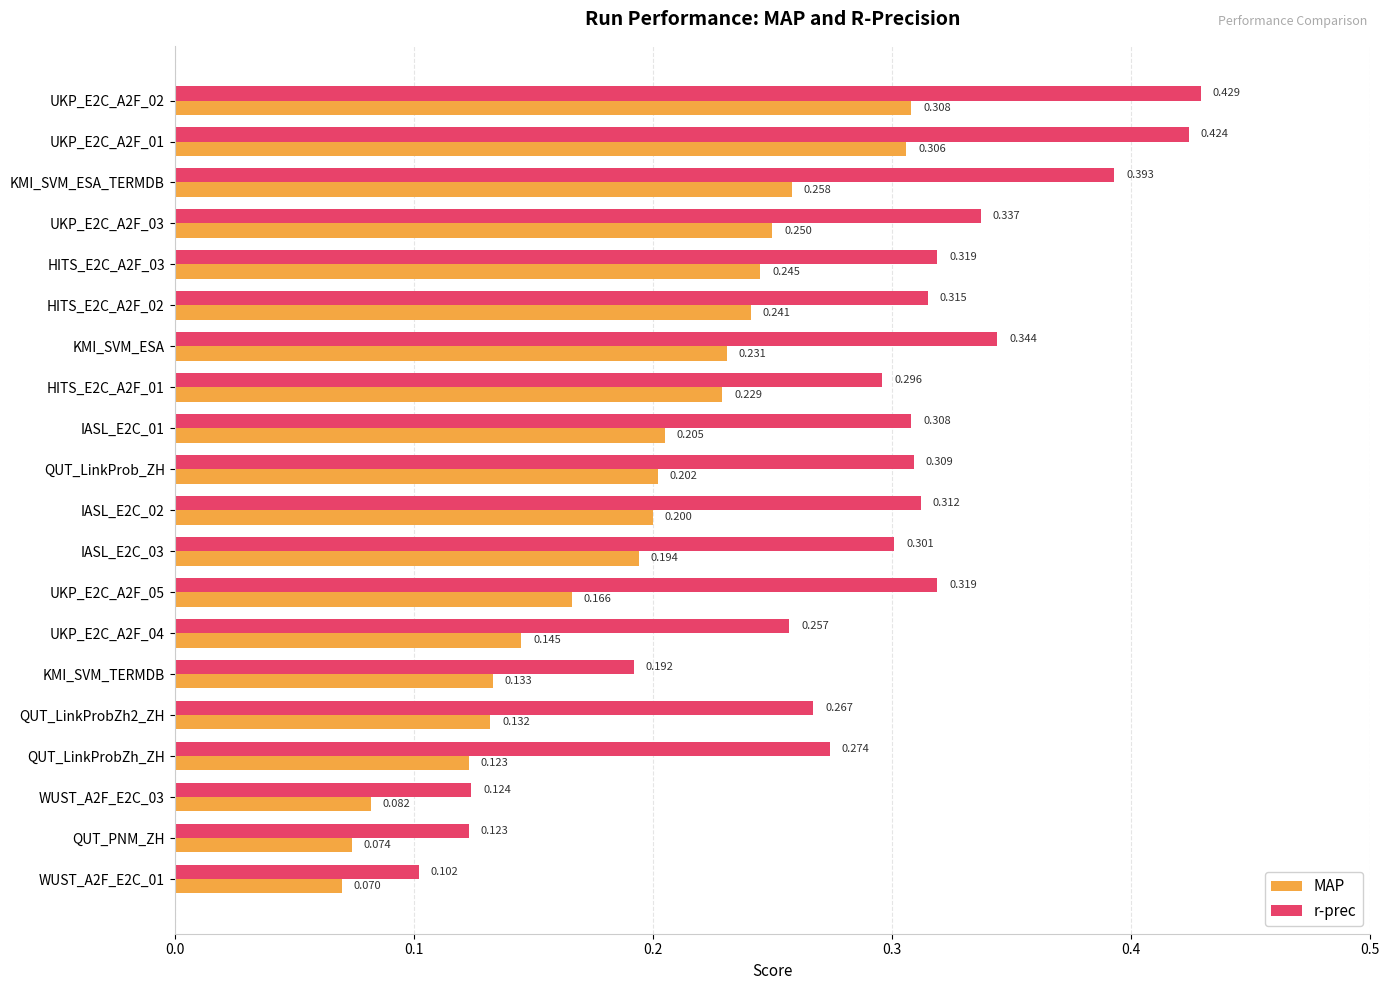

Rank the series at UKP_E2C_A2F_01 from lowest to highest value.

MAP, r-prec